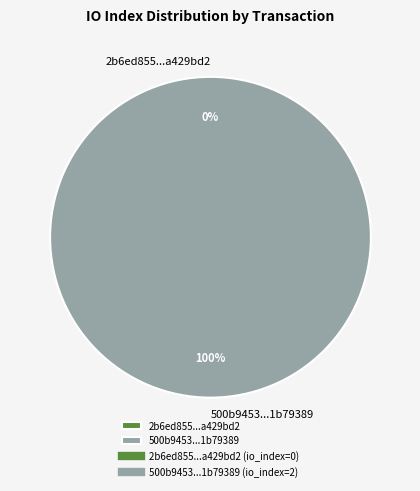

How many slices are in this pie chart?

2